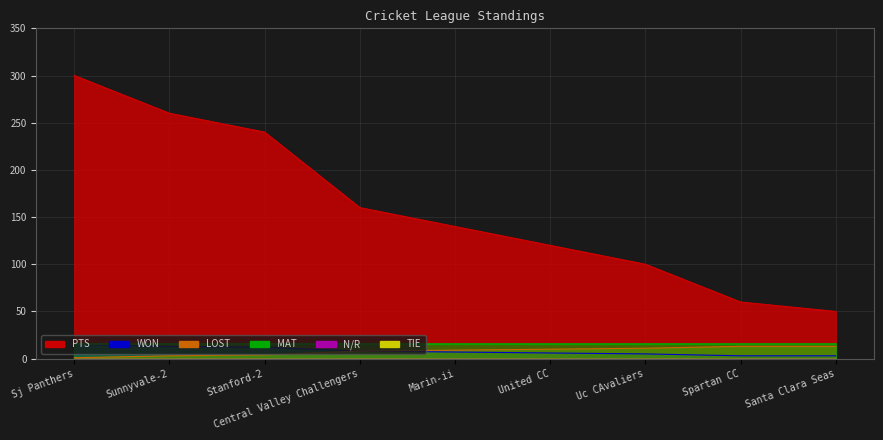

True or false: LOST and WON intersect in this chart.

False